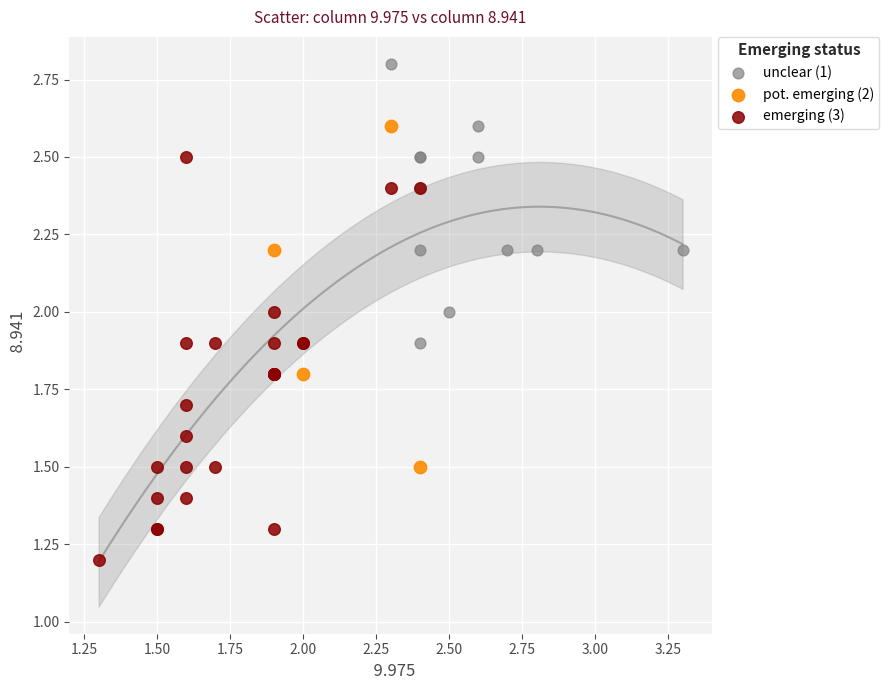

Which series reaches the maximum Y coordinate?

unclear (1)